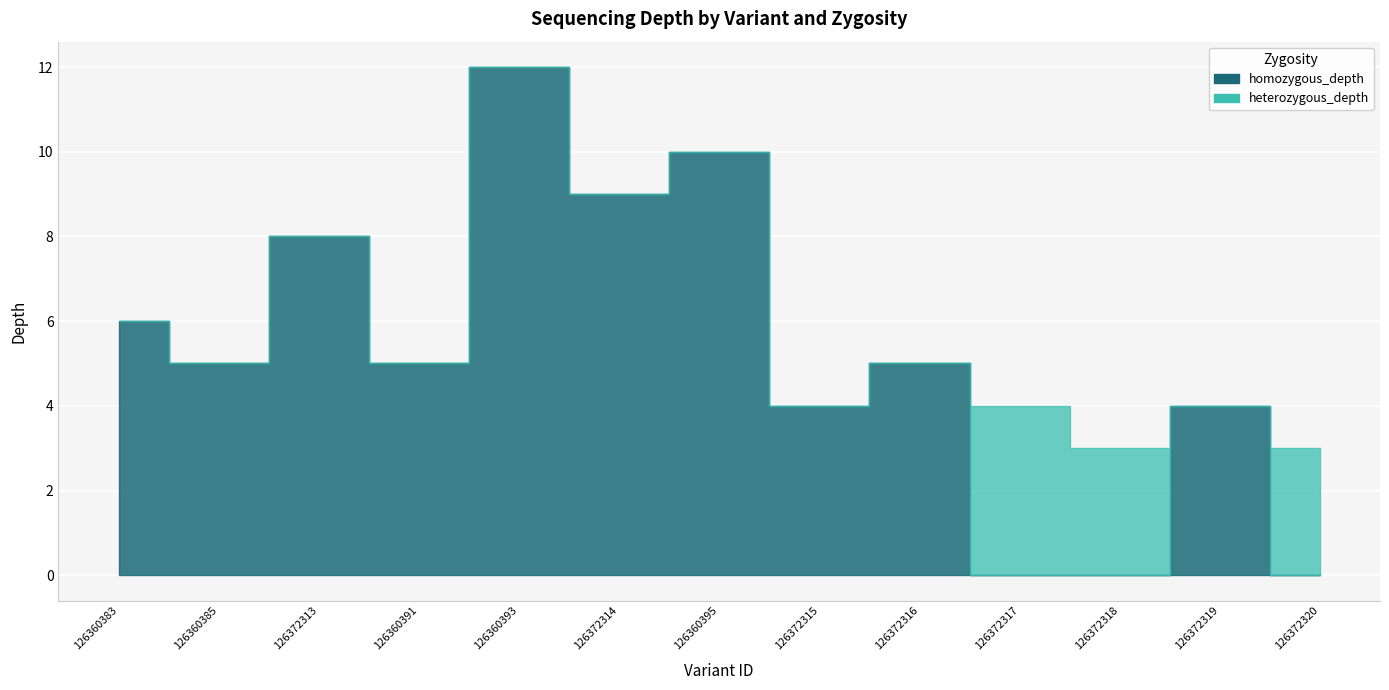

What are all the series names shown in the legend?

homozygous_depth, heterozygous_depth